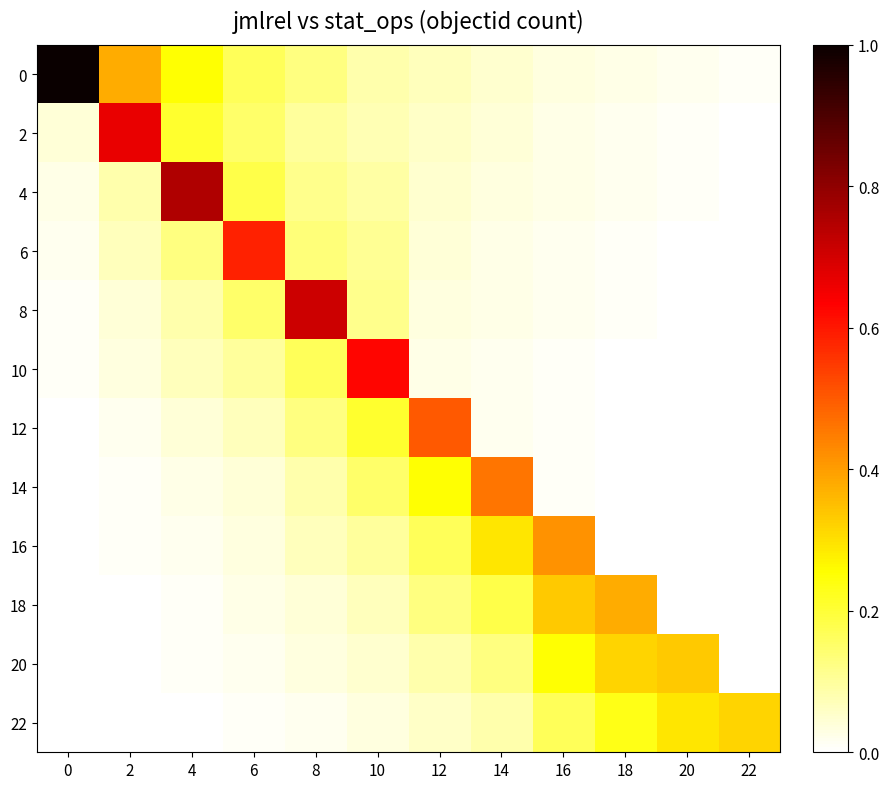

Count the number of categories in the chart.

12